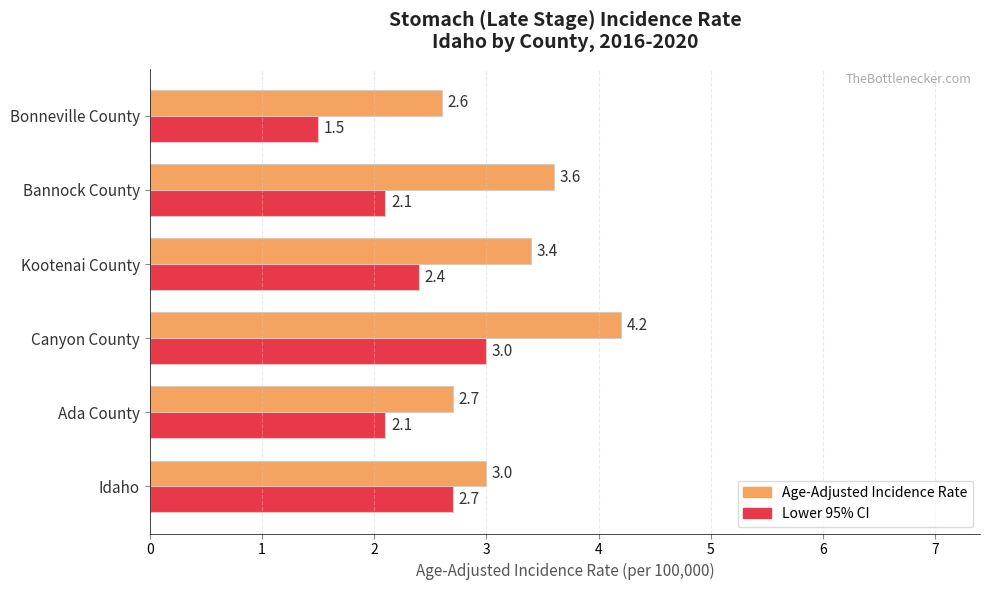

Which label corresponds to the largest value in the chart?

Canyon County